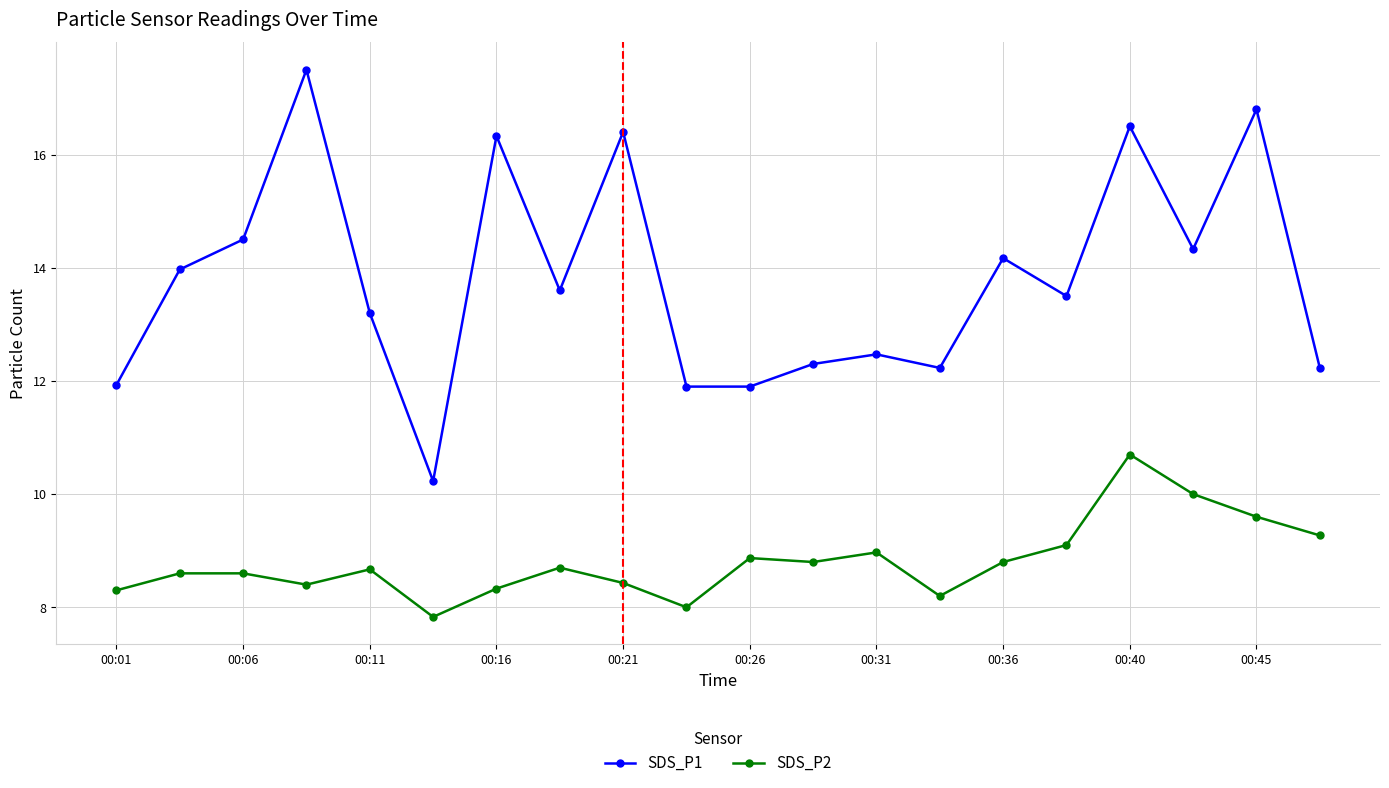

Which series has the largest total across all categories?

SDS_P1